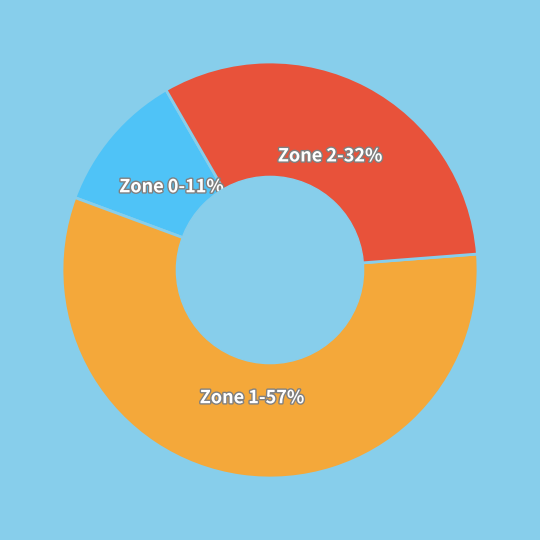

Is there any slice that represents more than half of the pie?

Yes